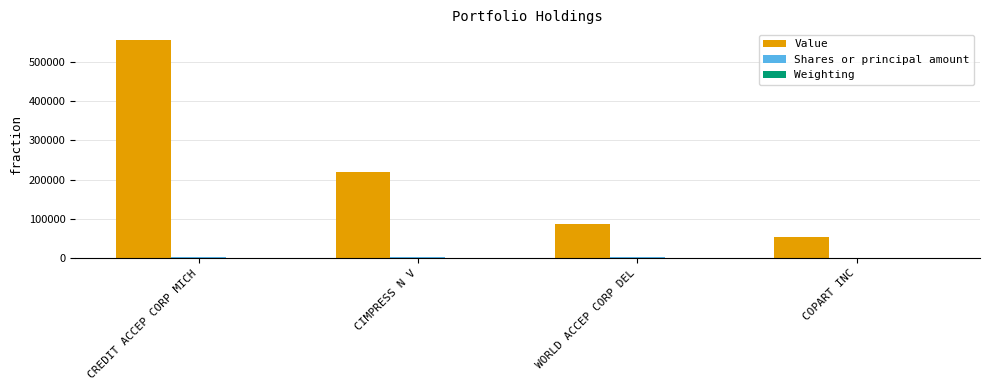

At which category is the sum across all series the highest?

CREDIT ACCEP CORP MICH